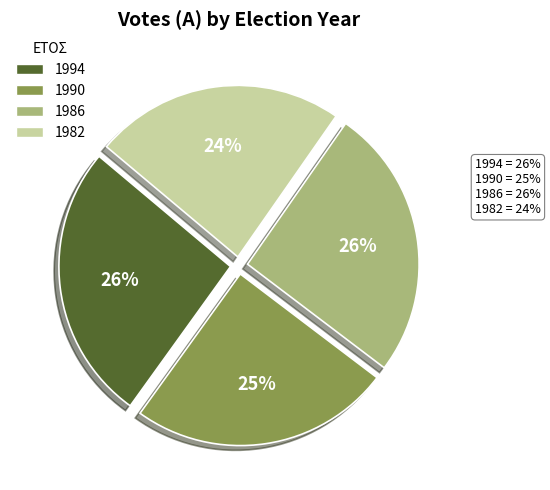

Does 1990 represent more than half of the total?

No